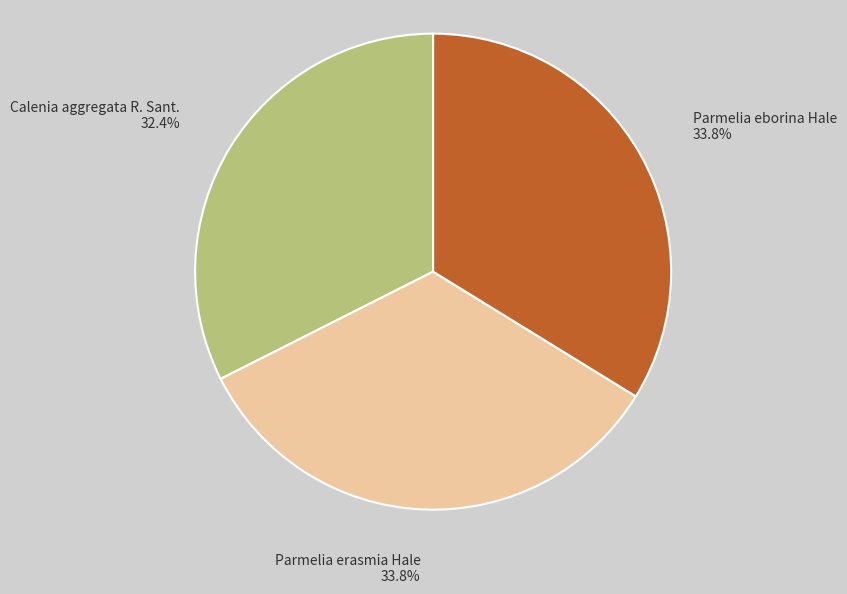

Which slice is the smallest?

Calenia aggregata R. Sant.